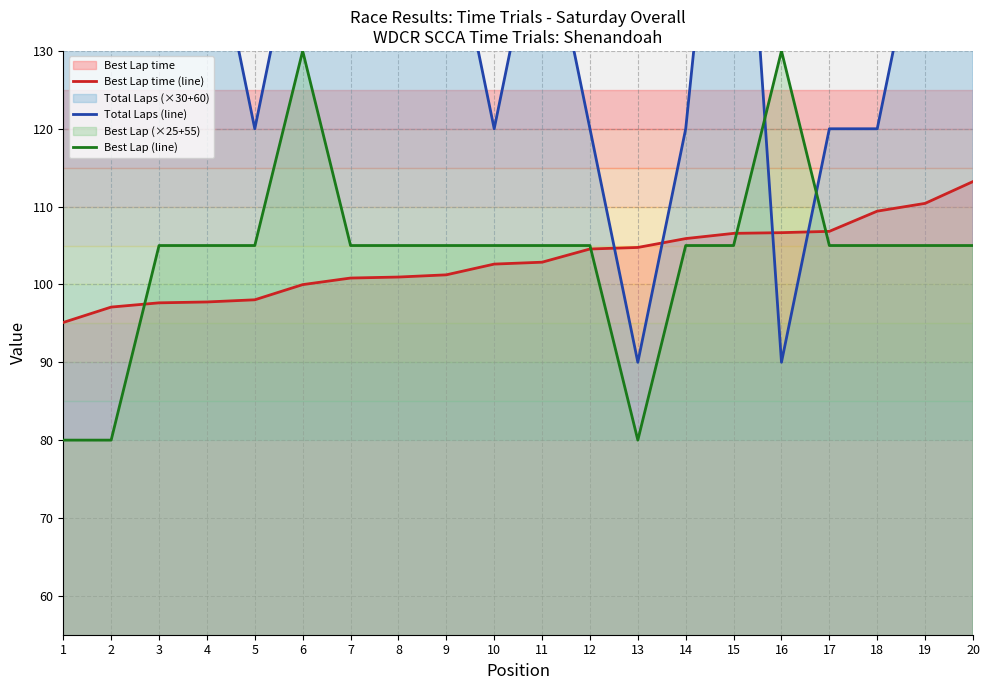

Between which two adjacent categories do Best Lap time (line) and Total Laps (line) first intersect?

12 and 13